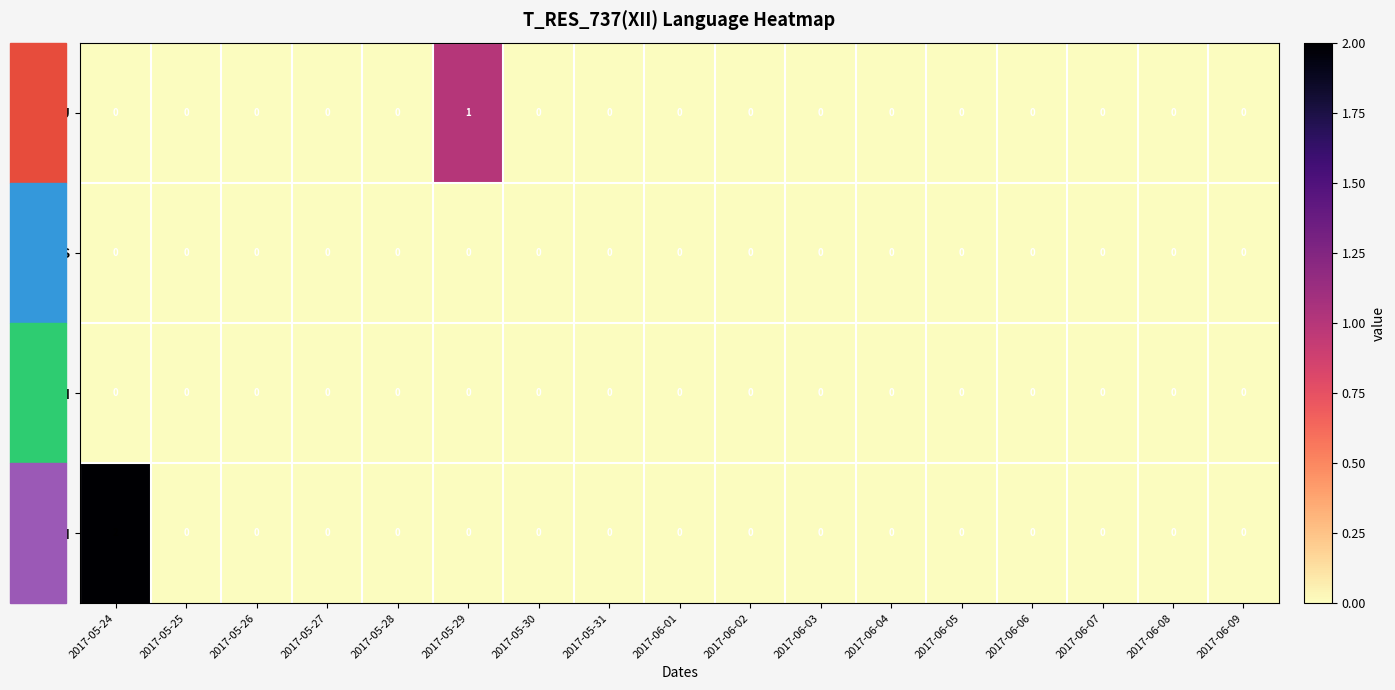

Which series has the widest spread of values?

EN